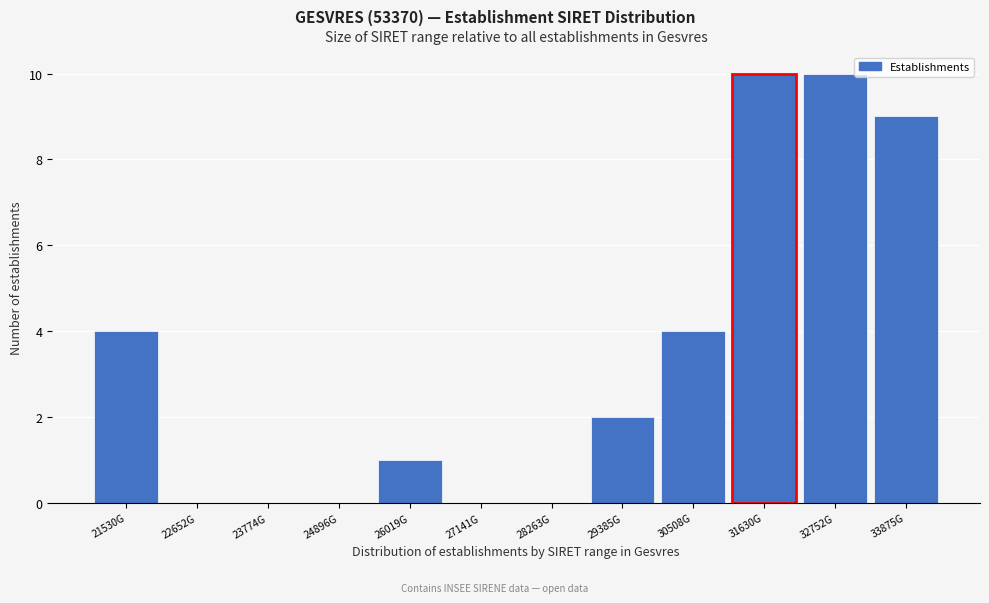

Reading left to right, transcribe all the data shown in this chart.

21530G=4	22652G=0	23774G=0	24896G=0	26019G=1	27141G=0	28263G=0	29385G=2	30508G=4	31630G=10	32752G=10	33875G=9